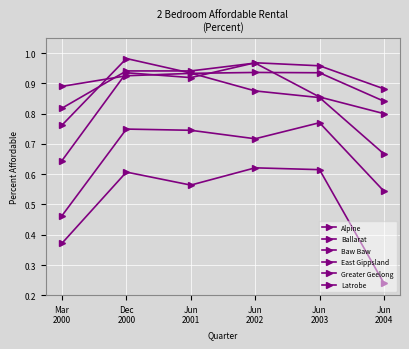

How many lines are shown in the chart?

6